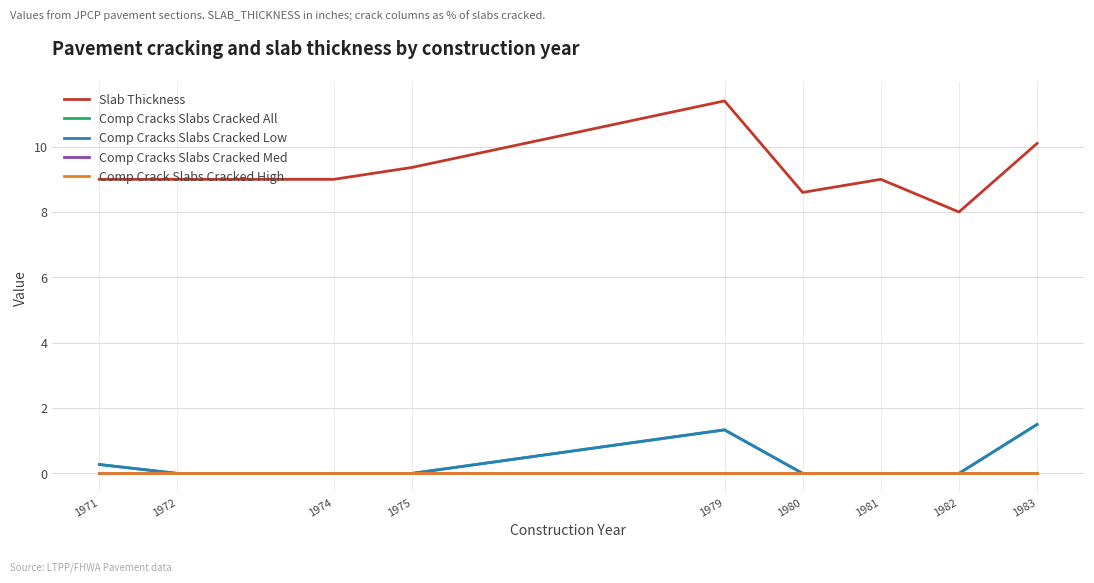

Is the value of Comp Cracks Slabs Cracked Med at 1980 greater than the value of Comp Cracks Slabs Cracked All at 1980?

No